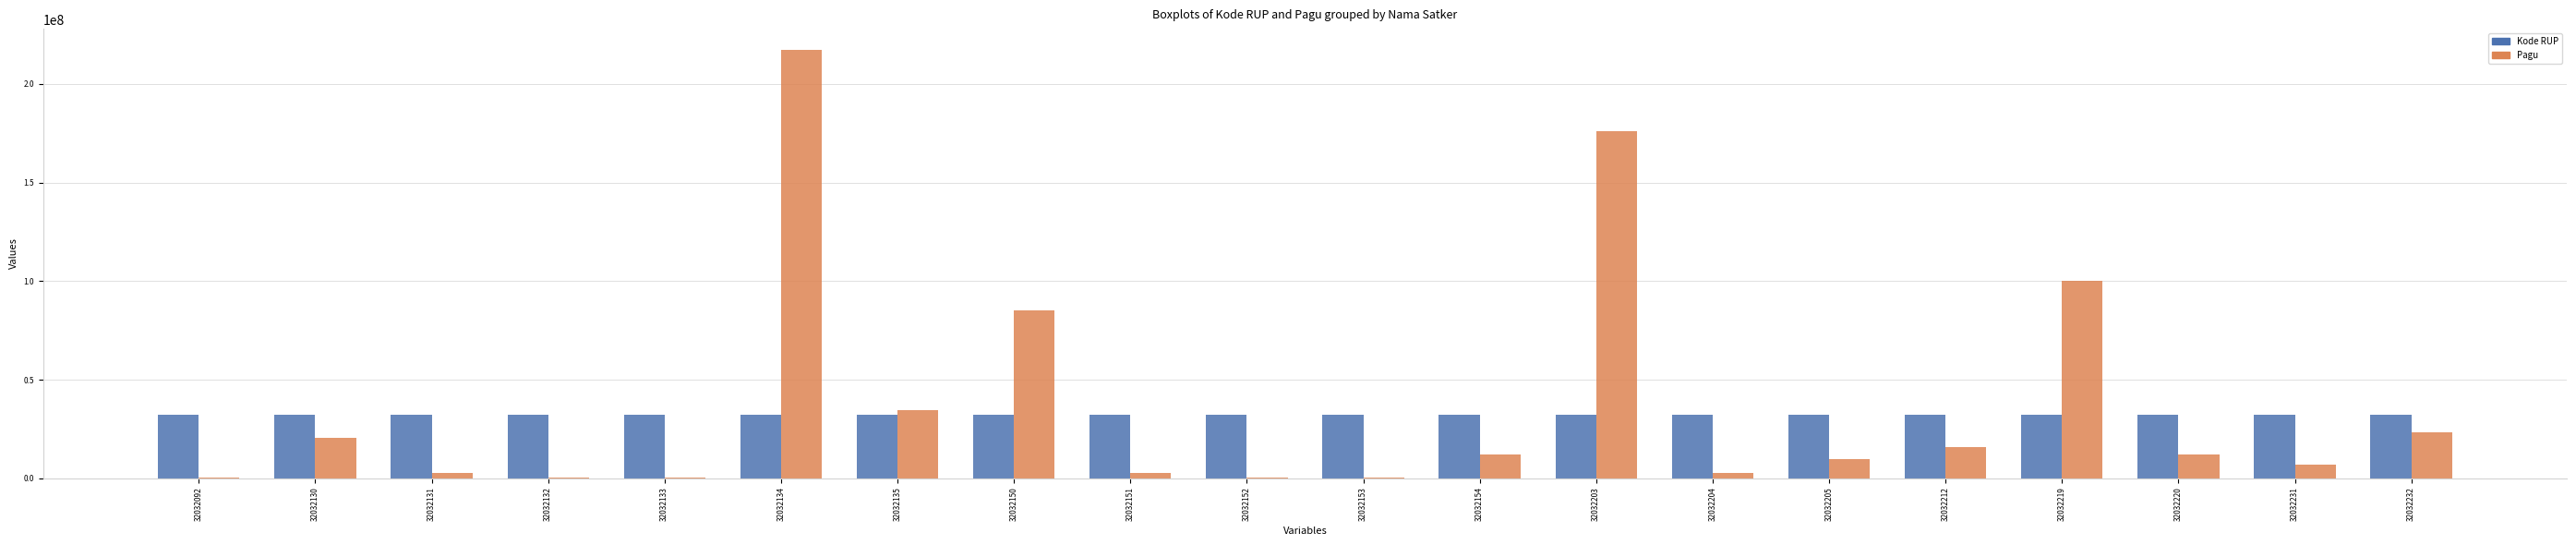

Which series has the widest spread of values?

Pagu